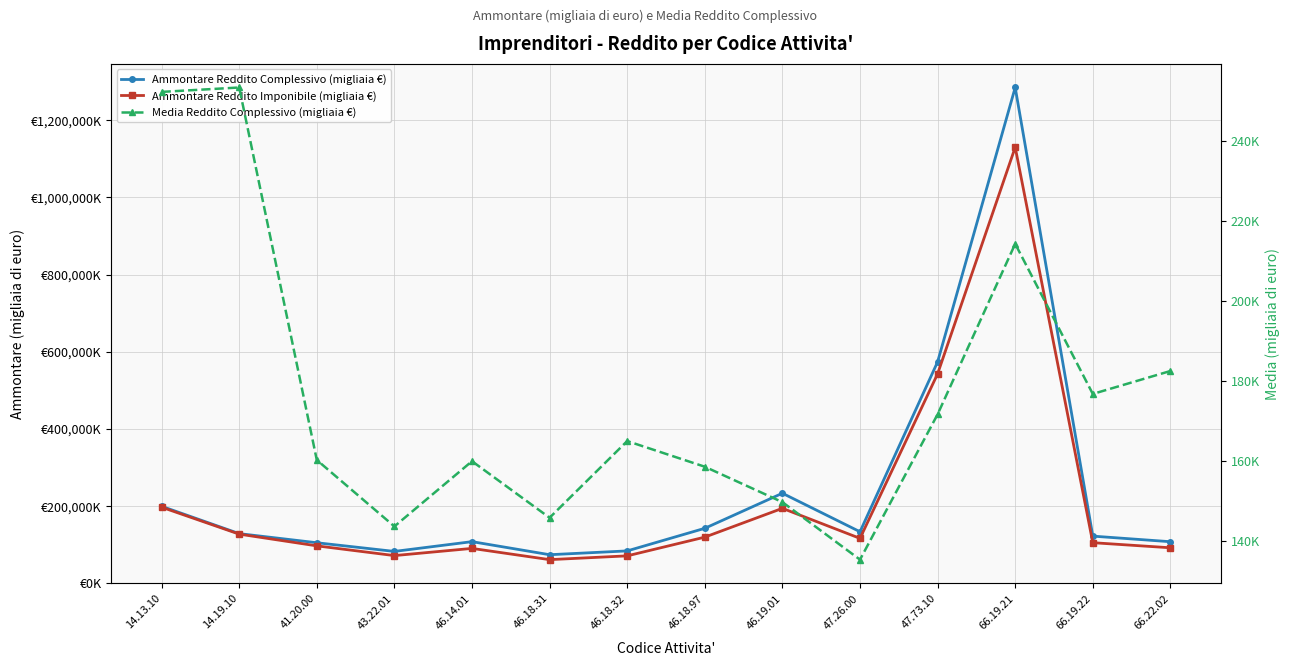

In Media Reddito Complessivo (migliaia €), how many points are higher than both neighbors (excluding endpoints)?

4